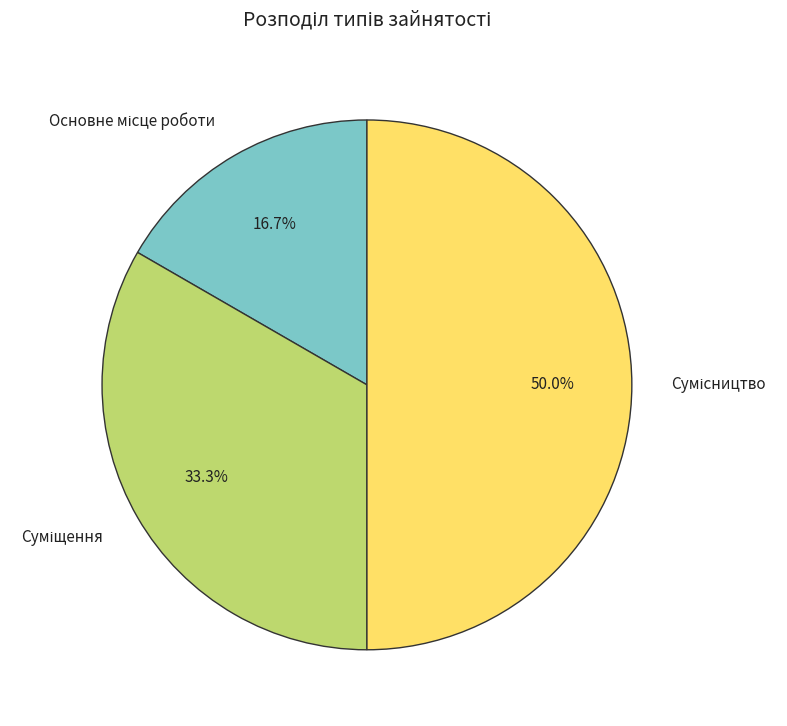

To the nearest percent, what is the difference between the largest and smallest slice percentages?

33%